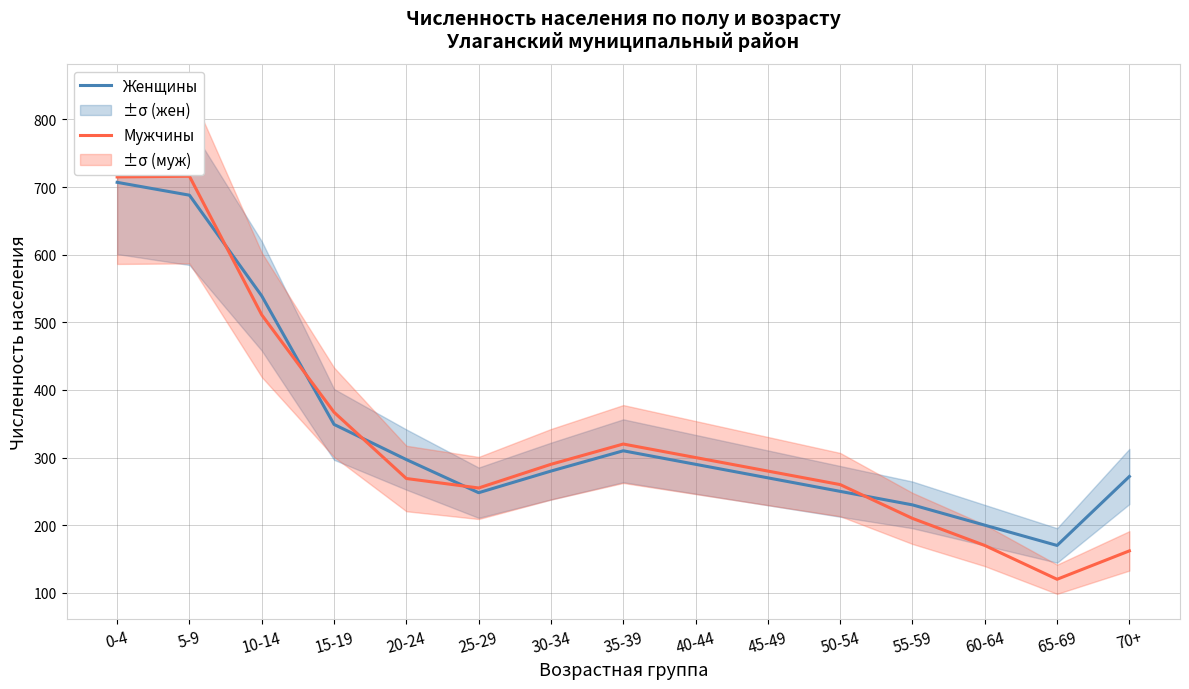

At which label does Женщины reach its minimum?

65-69